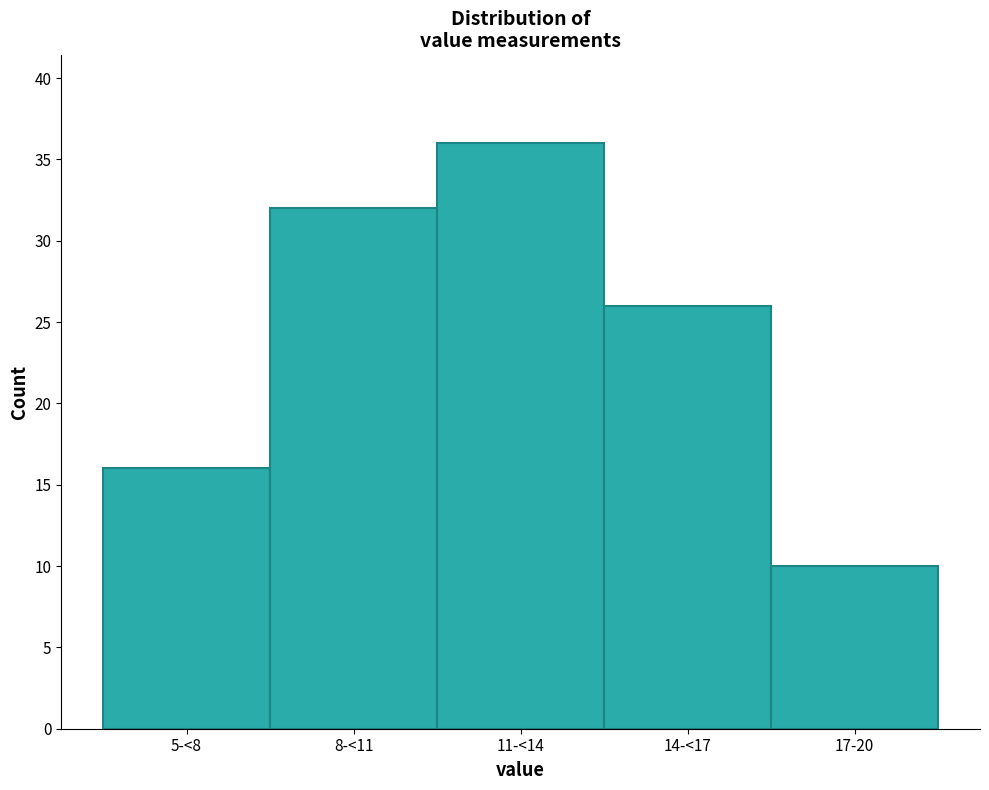

Reading left to right, what are all the values shown in this chart?

5-<8=16	8-<11=32	11-<14=36	14-<17=26	17-20=10